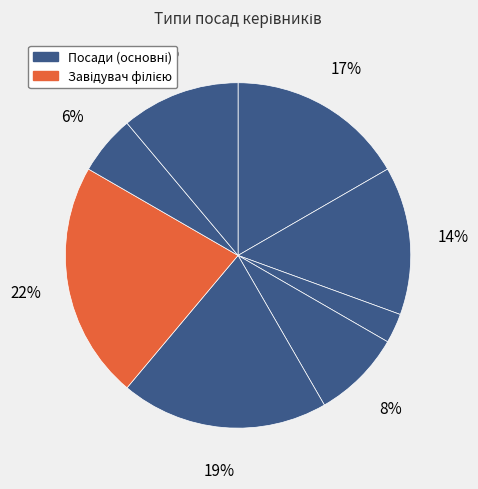

Which category has the biggest portion of the pie?

Завідувач філією